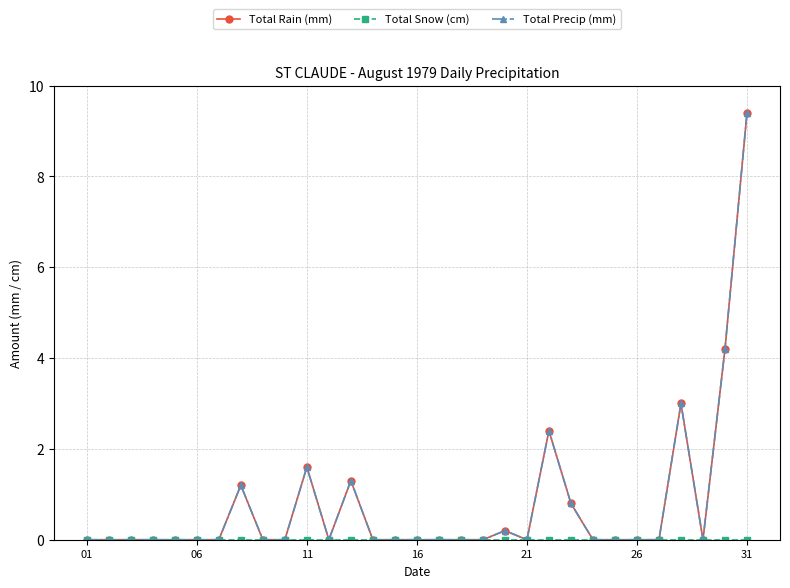

How many lines are shown in the chart?

3